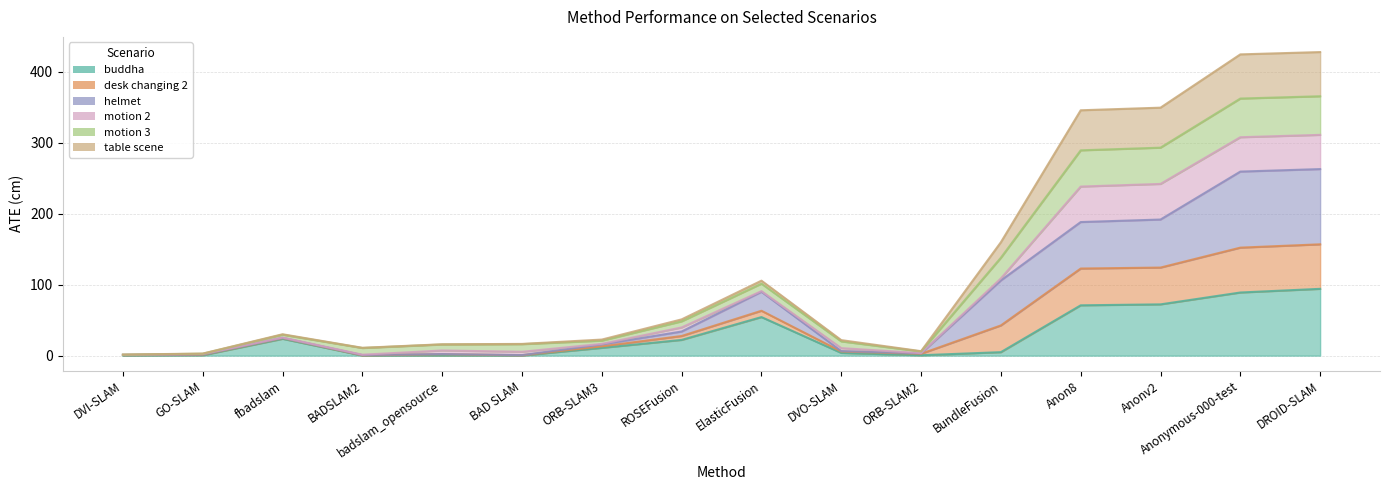

The buddha series shows 94.2 at DROID-SLAM. True or false?

True